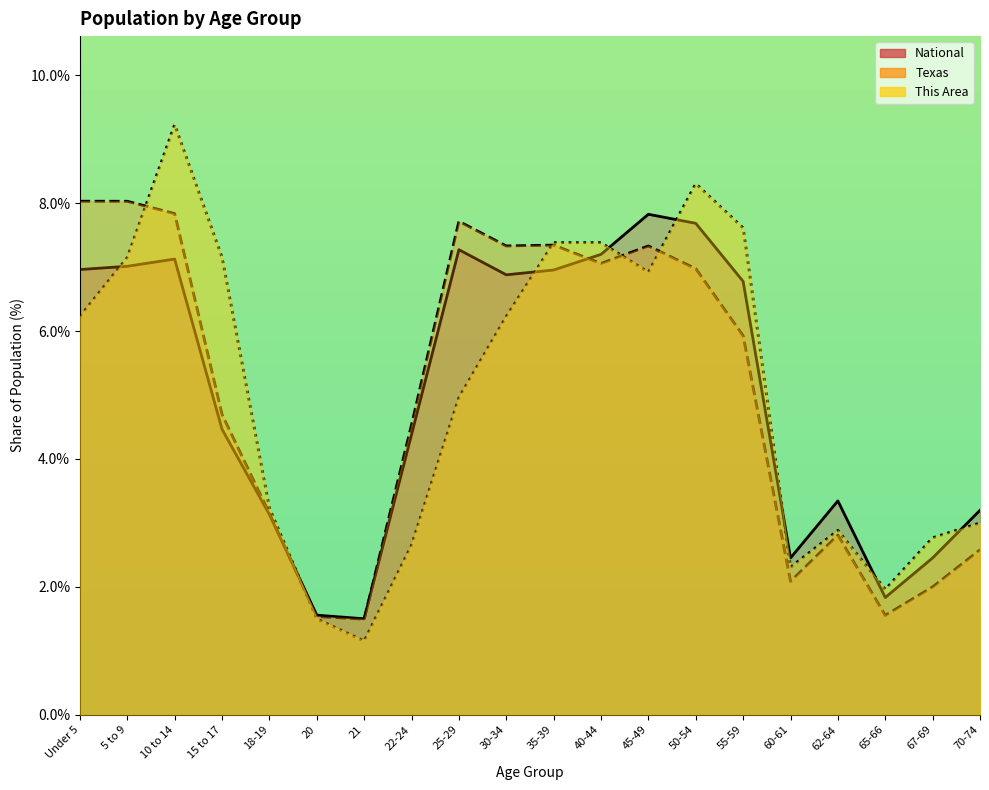

List the series in order of their peak value, highest first.

This Area, Texas, National